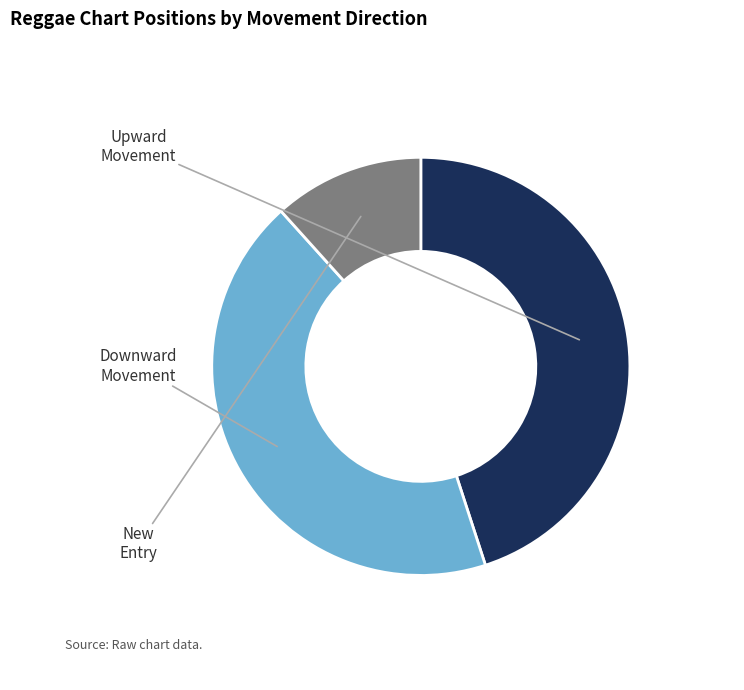

Does any single category account for the majority?

No